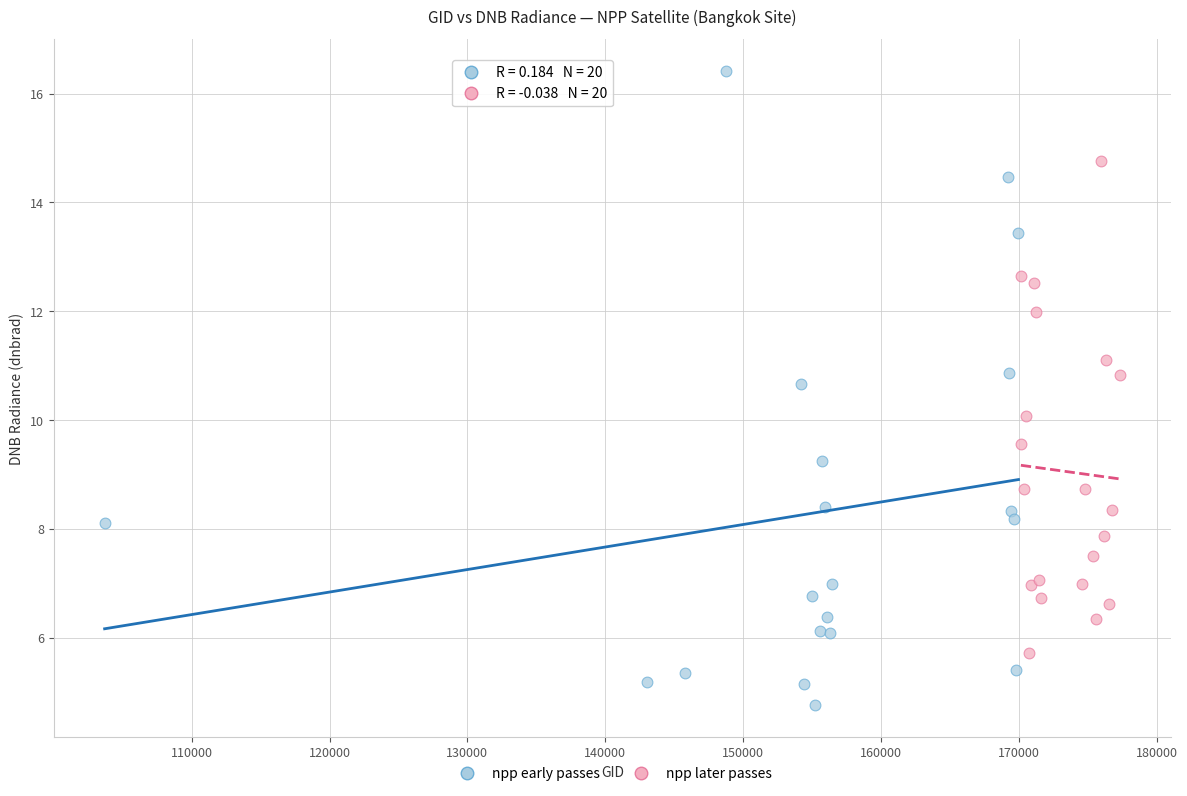

Which series has the largest Y range (max minus min)?

npp early passes